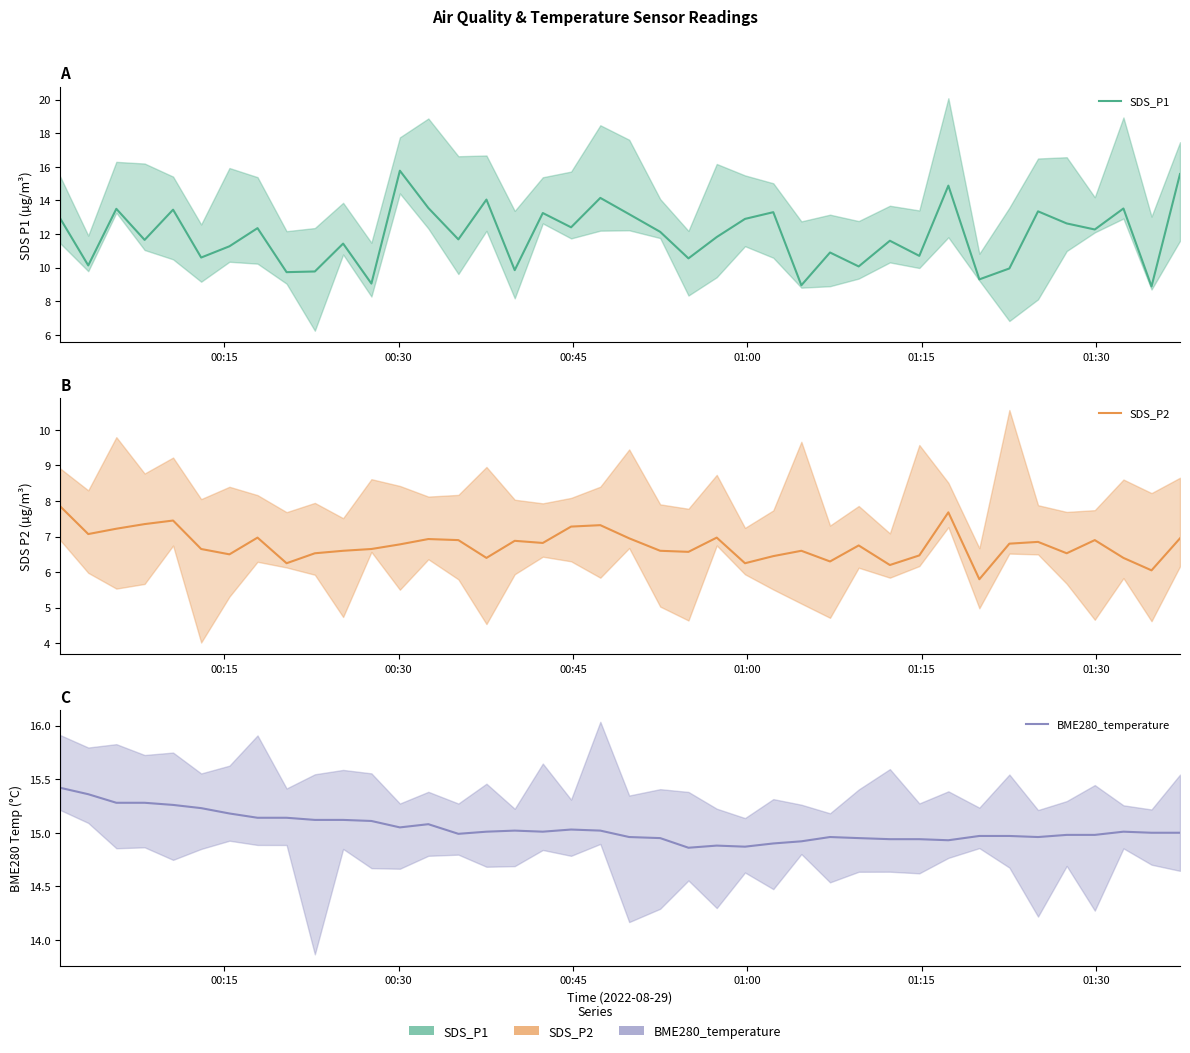

What is the smallest value displayed?

5.8